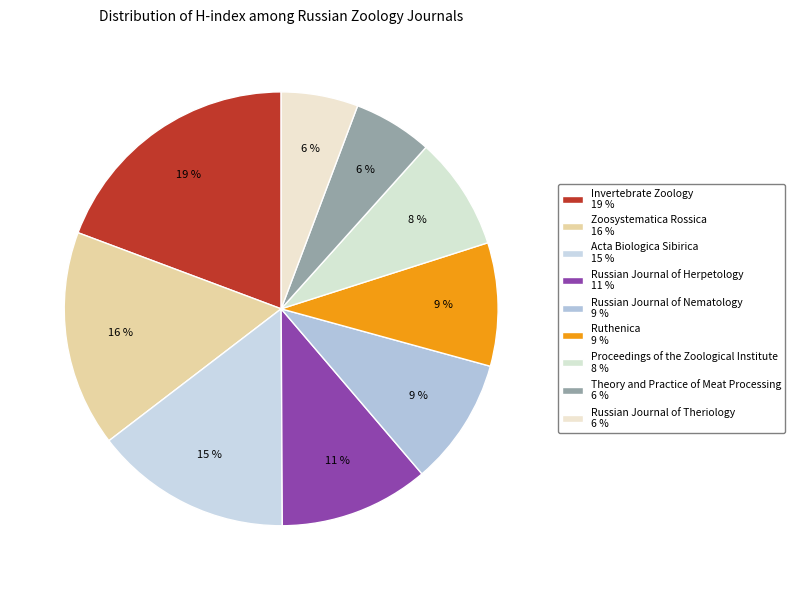

How many slices are in this pie chart?

9